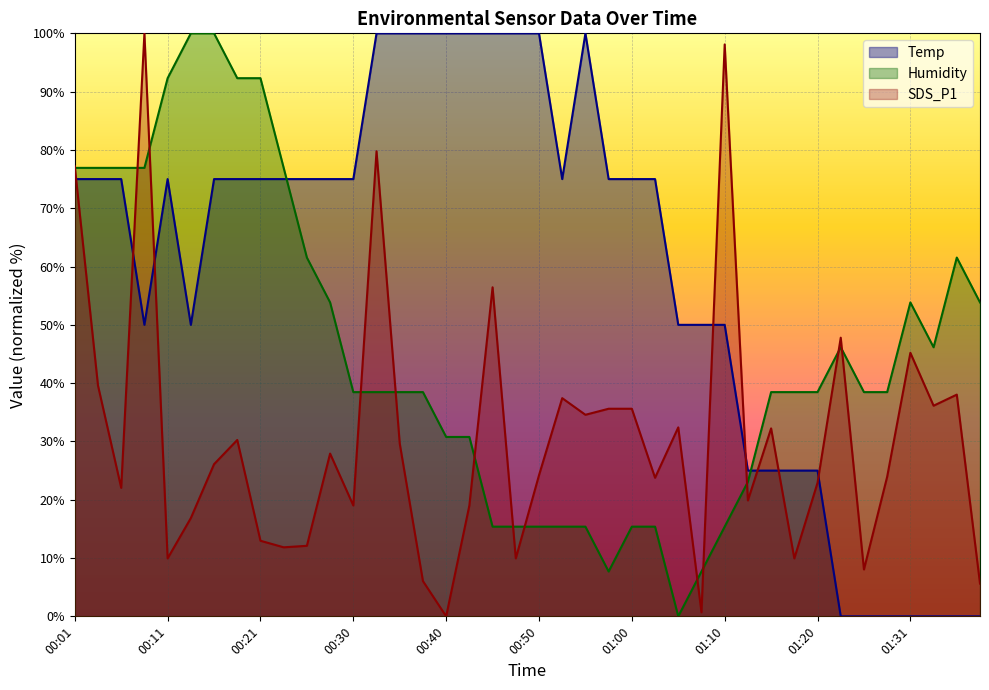

List the labels in order of SDS_P1 value, largest first.

00:08, 01:10, 00:33, 00:01, 00:45, 01:23, 01:31, 00:04, 01:35, 00:52, 01:33, 00:57, 01:00, 00:55, 01:05, 01:15, 00:18, 00:35, 00:28, 00:16, 00:50, 01:28, 01:02, 01:20, 00:06, 01:13, 00:30, 00:42, 00:13, 00:21, 00:25, 00:23, 00:11, 00:47, 01:18, 01:26, 00:38, 01:38, 01:07, 00:40